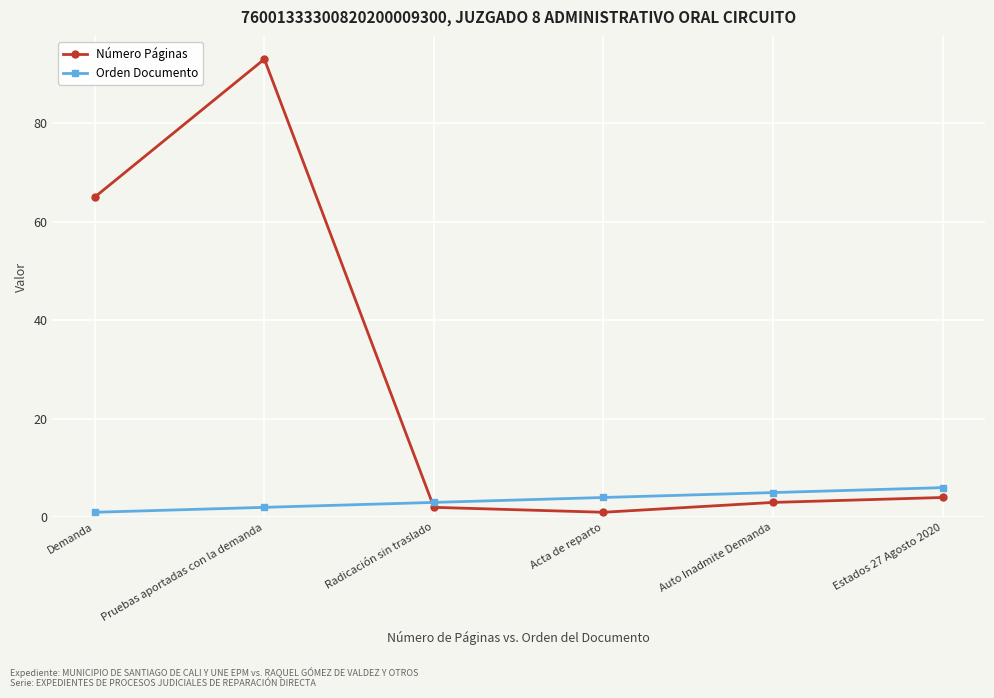

What is the maximum value for Número Páginas?

93